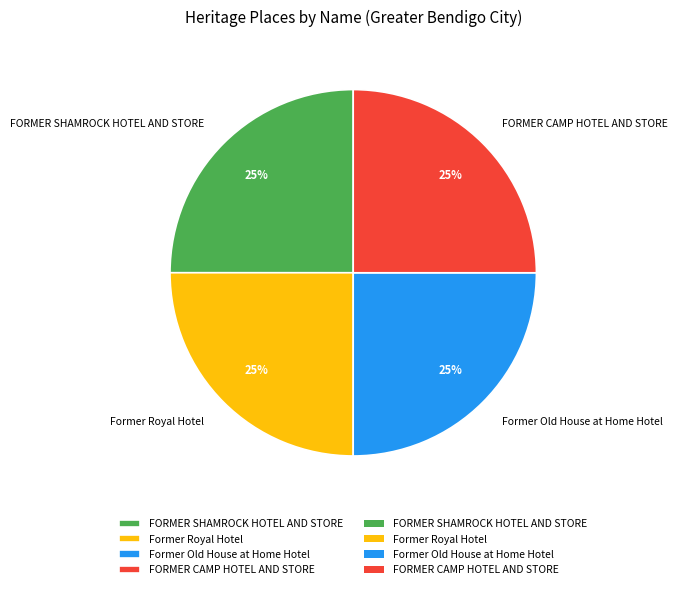

Approximately how many times larger is the value at FORMER CAMP HOTEL AND STORE compared to FORMER SHAMROCK HOTEL AND STORE?

1.0